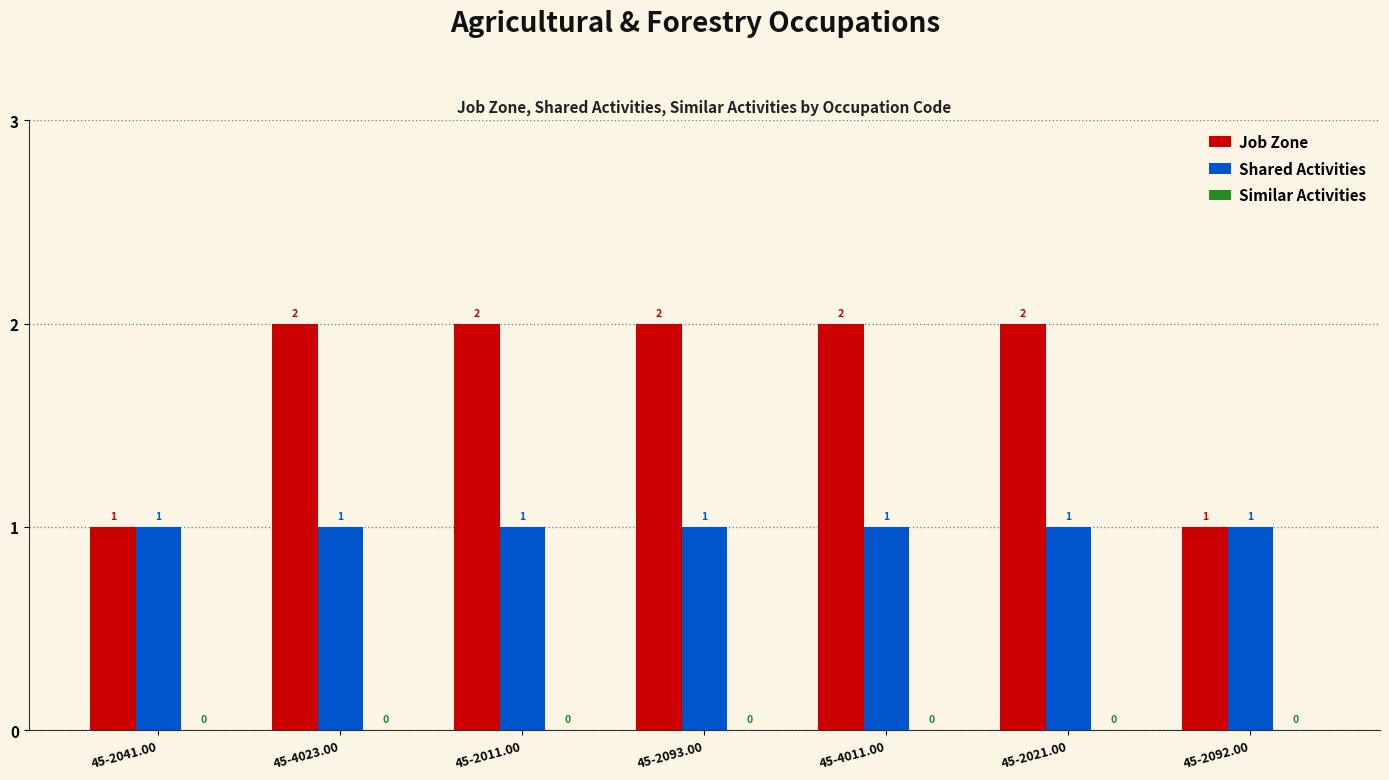

Are the bars grouped side by side (vs. stacked)?

Yes